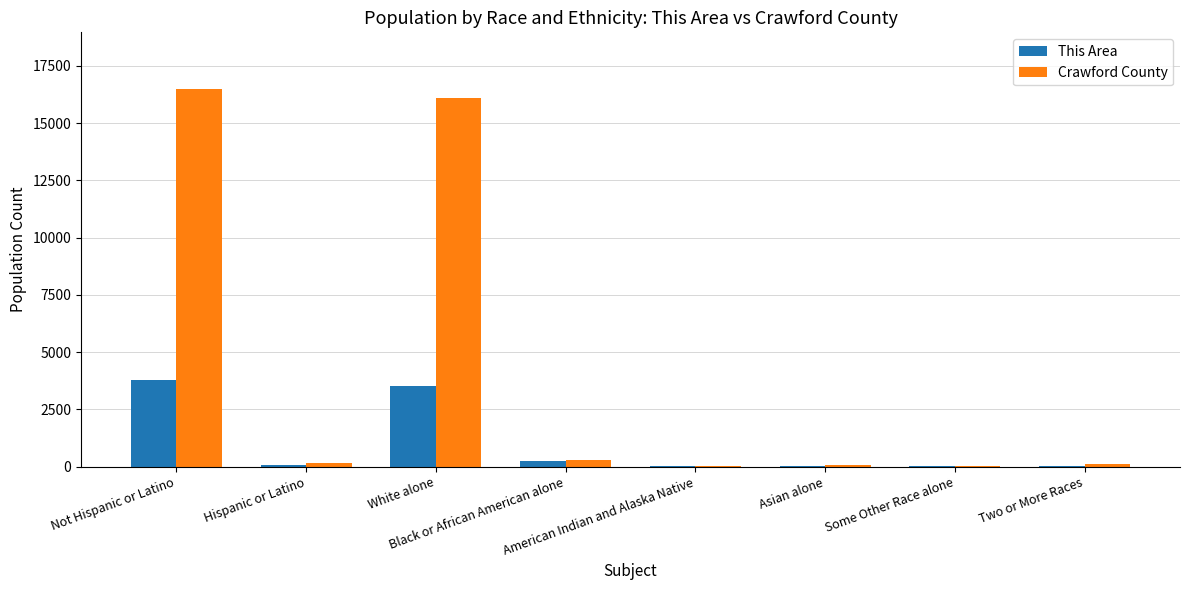

What is the spread (max minus min) of values at White alone?

12577